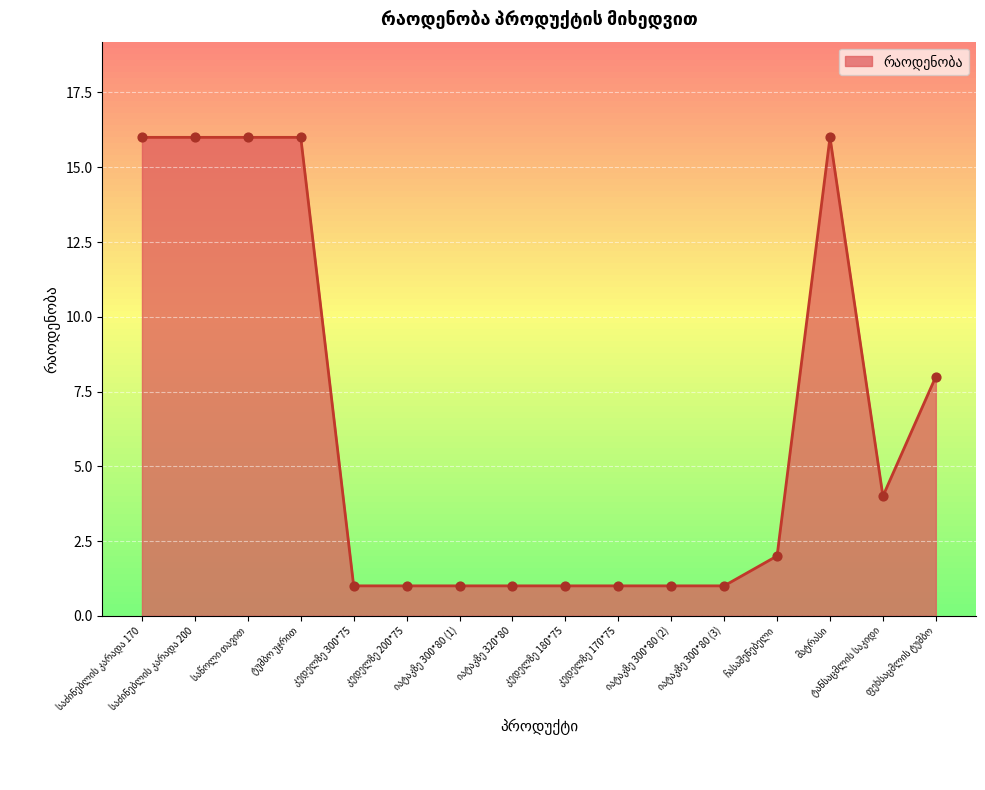

What is the difference between the maximum and minimum values?

15